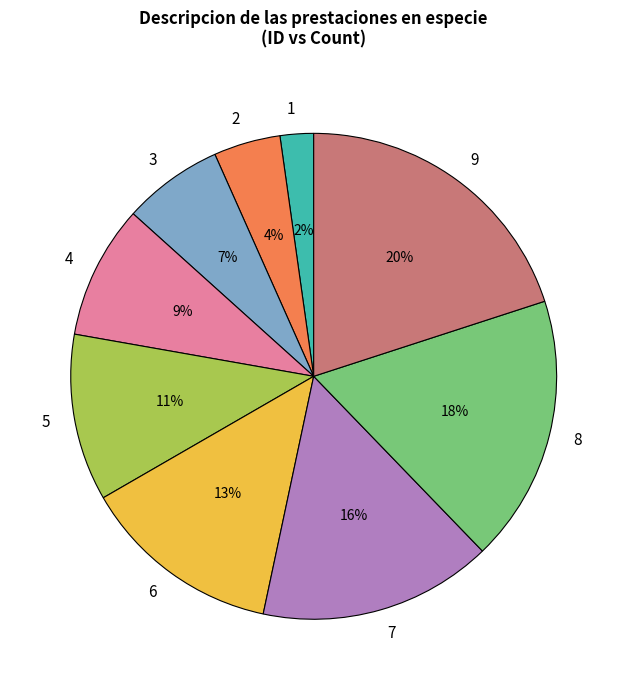

Rank the categories by value from highest to lowest.

9, 8, 7, 6, 5, 4, 3, 2, 1